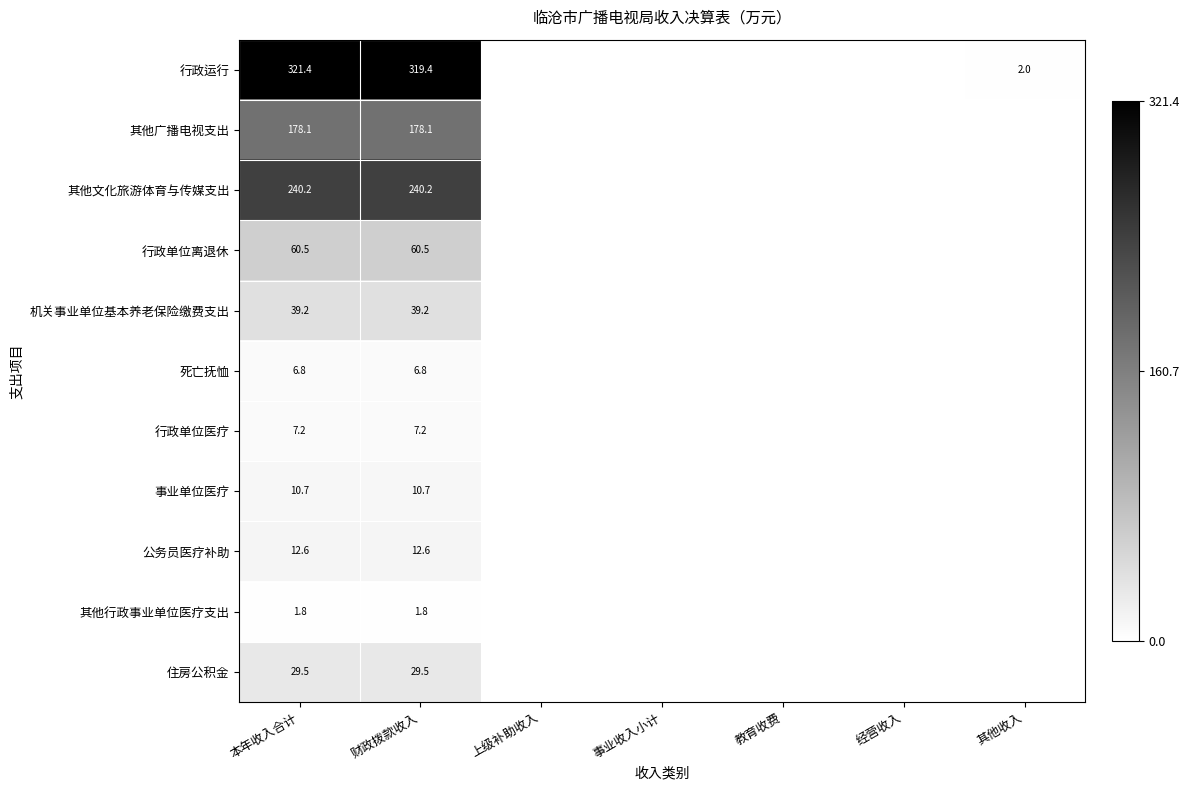

What is the total value across all series at 财政拨款收入?

906.0